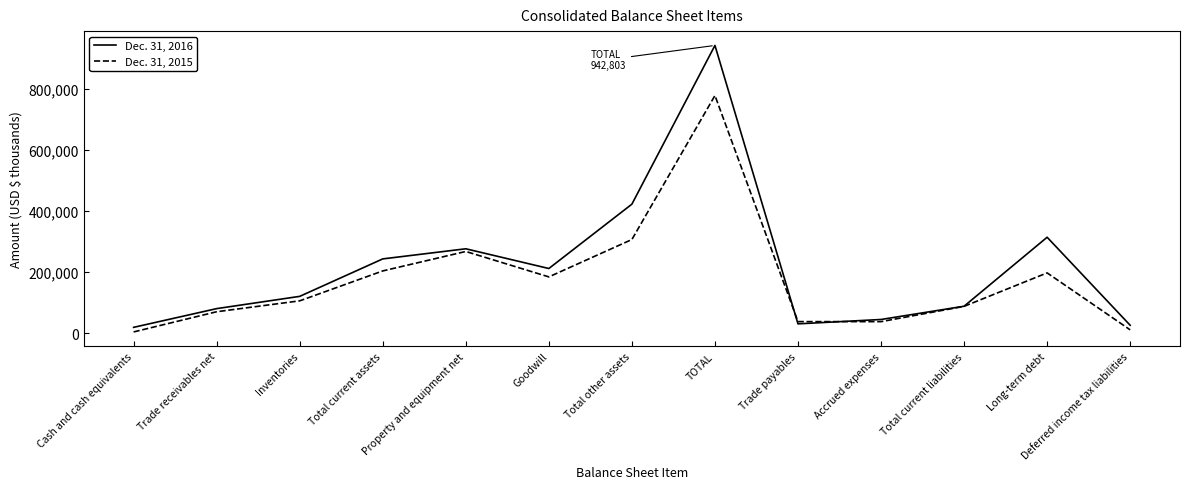

What is the lowest value of the Dec. 31, 2016 series?

19171